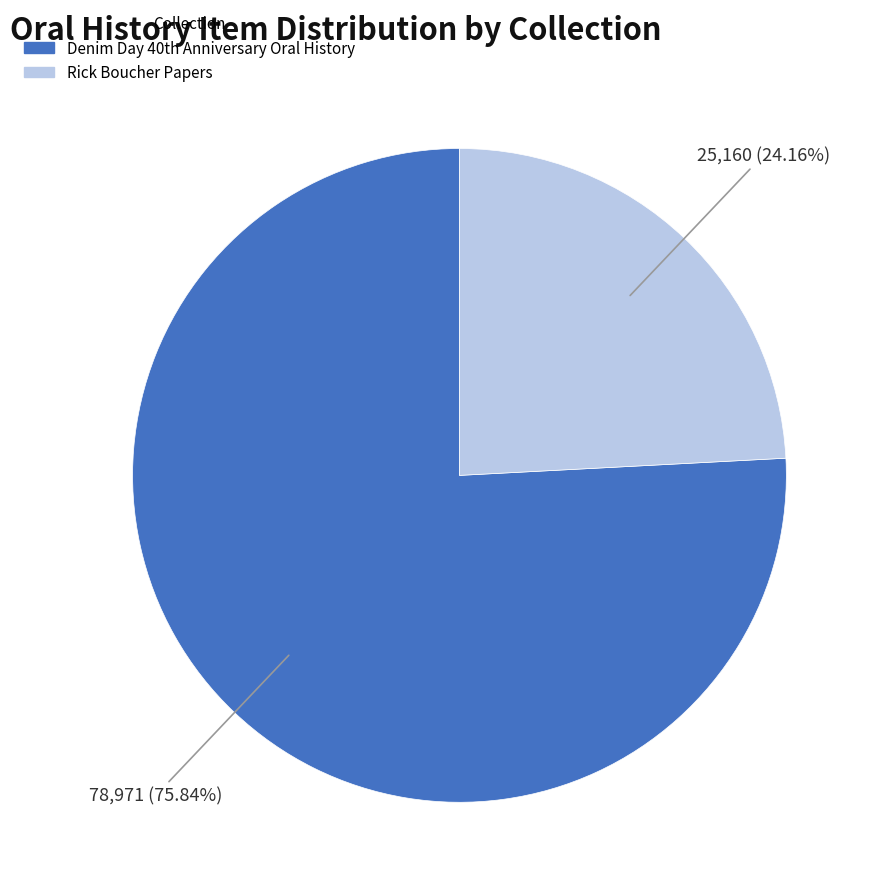

How many slices are in this pie chart?

2